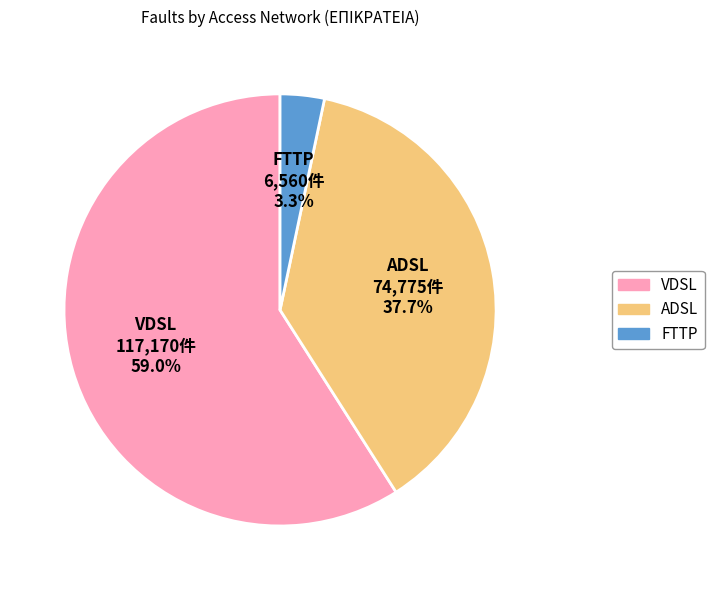

Is there any slice that represents more than half of the pie?

Yes